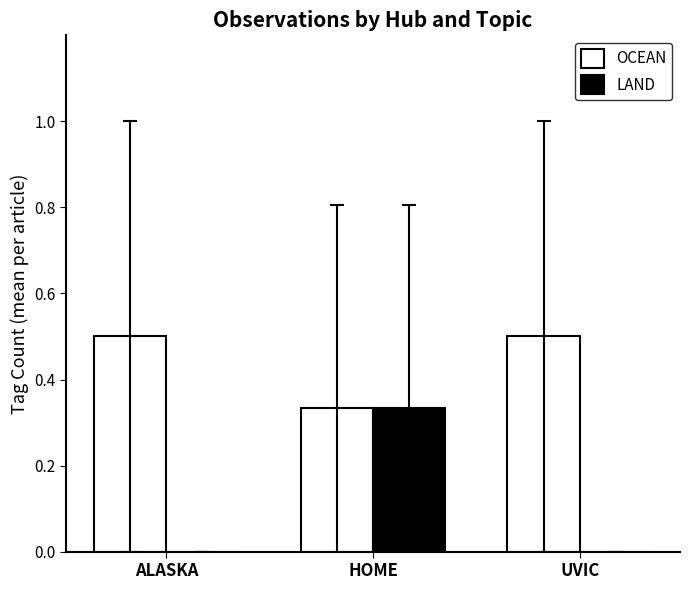

Which series has the widest spread of values?

LAND